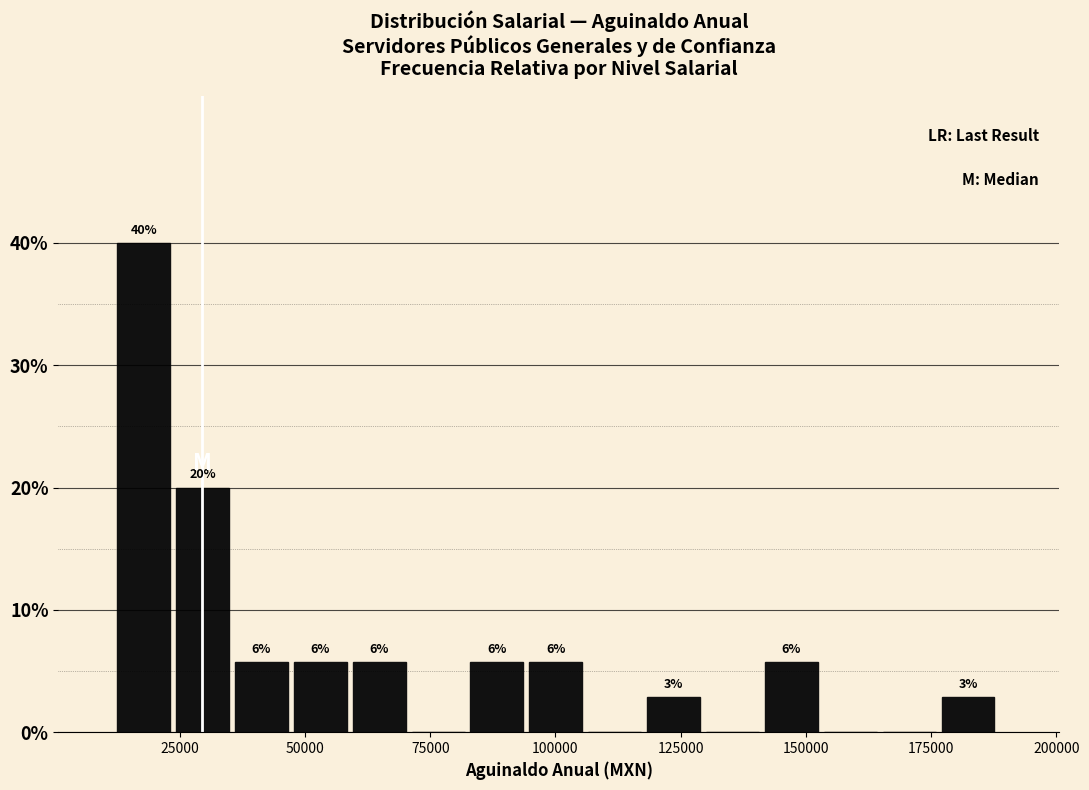

Around what value on the x-axis is the tallest bar? Give the approximate position of its centre, as read against the axis.

20000